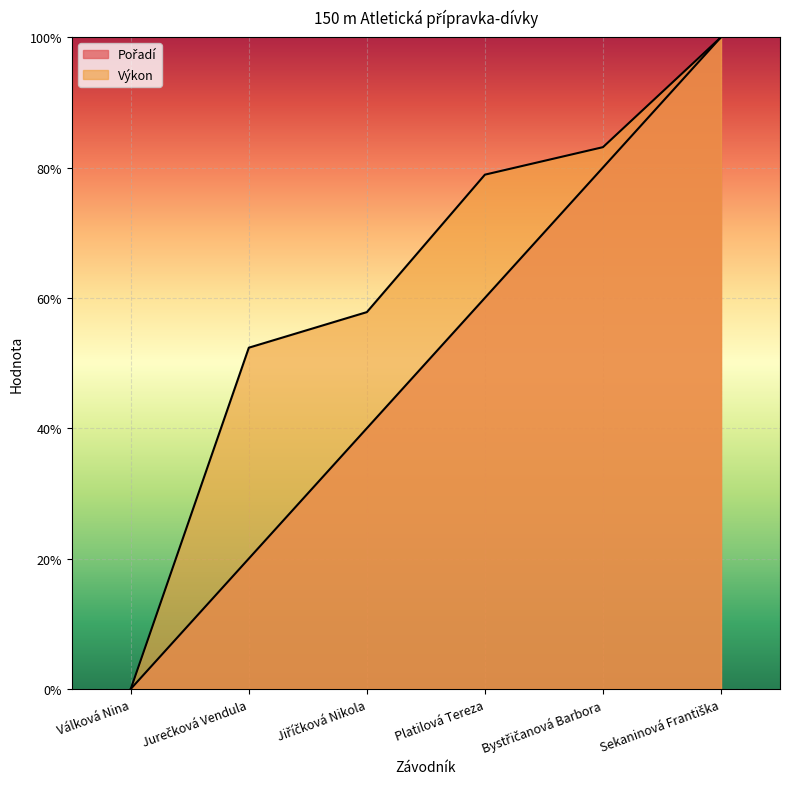

After their last crossing, which series has the higher values: Pořadí or Výkon?

Pořadí